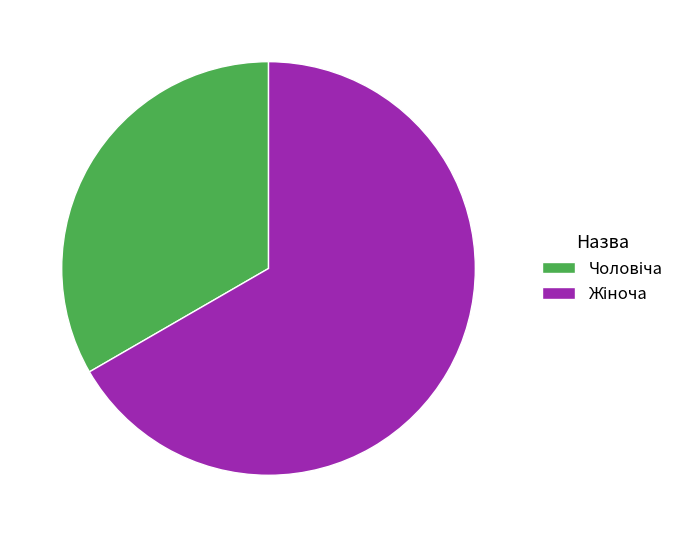

Does any single category account for the majority?

Yes